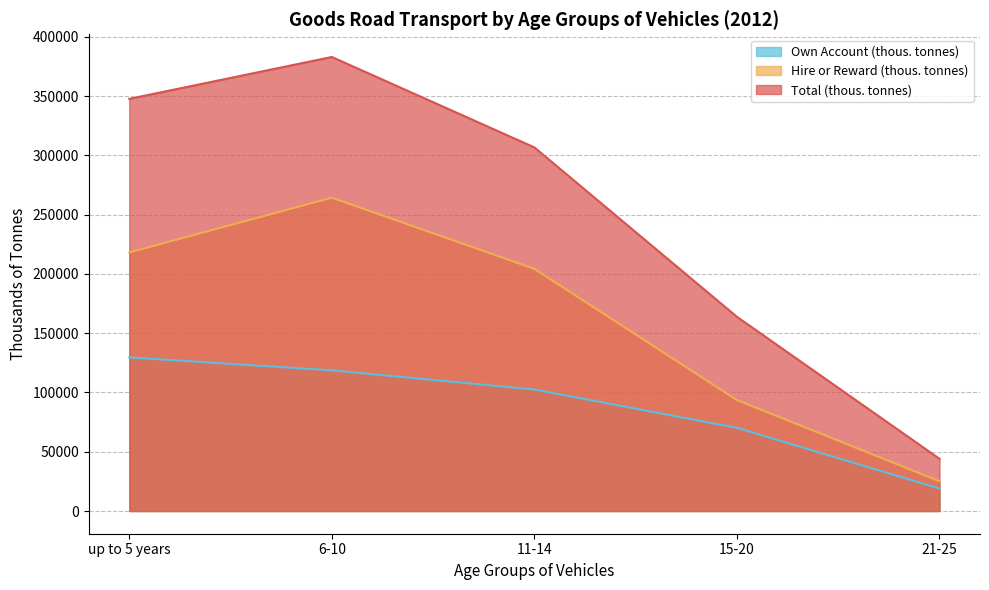

How many lines are shown in the chart?

3